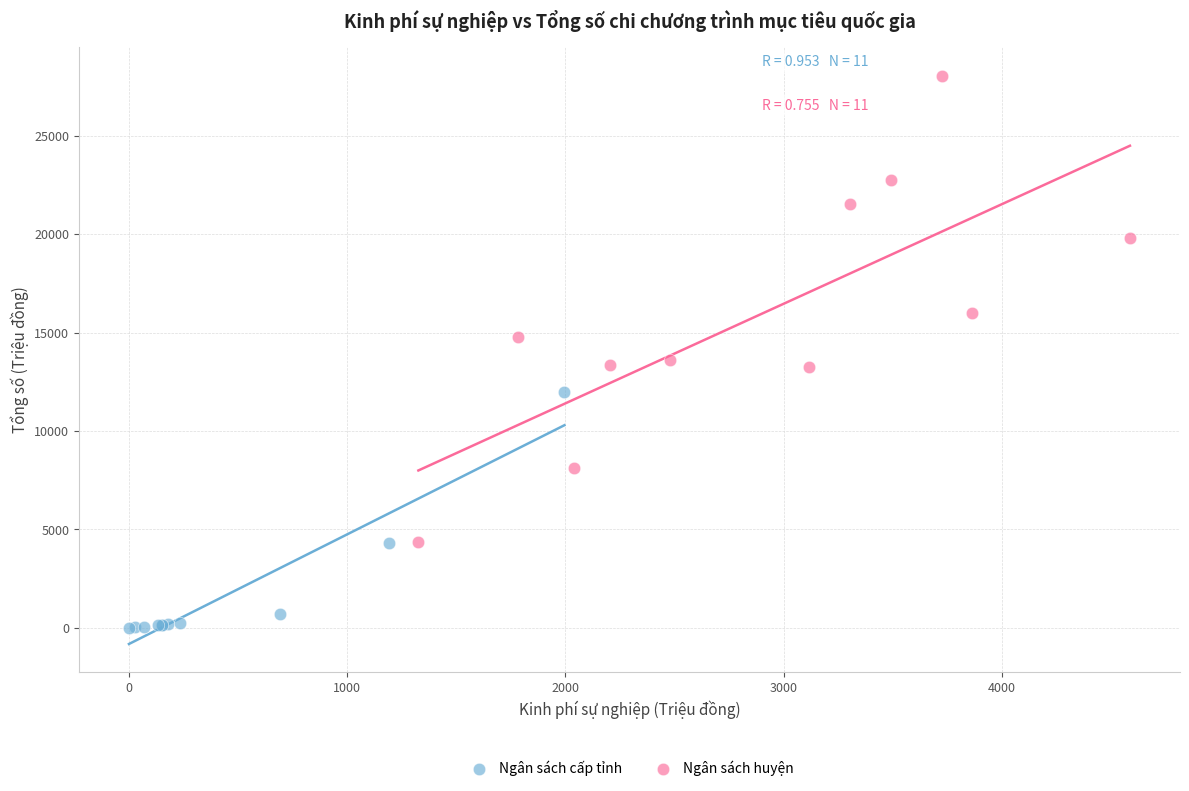

Which series contains the highest Y value?

Ngân sách huyện